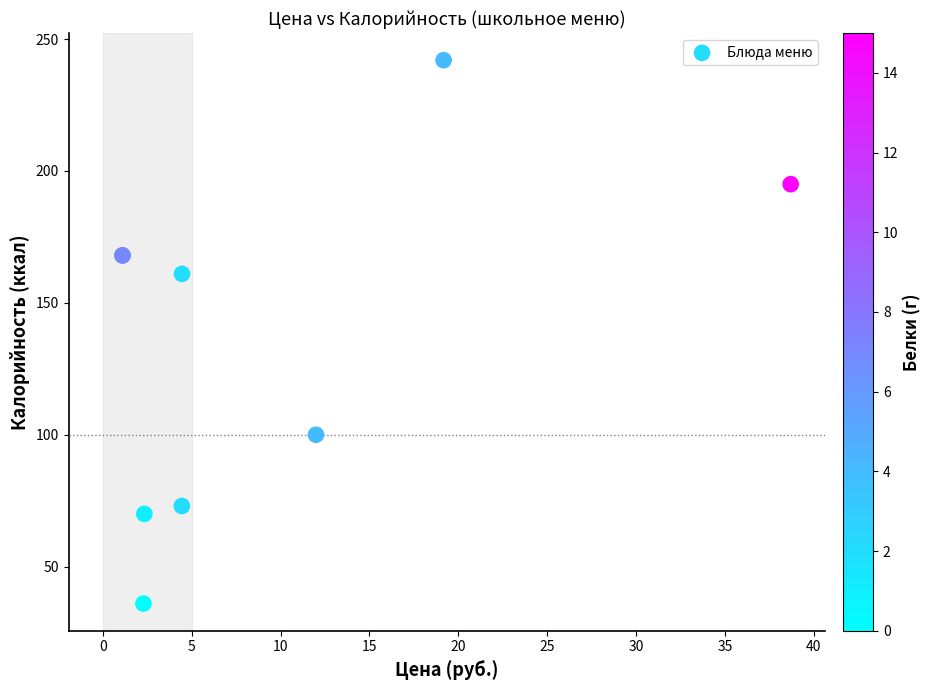

What Y value in the scatter plot is closest to 139?

161